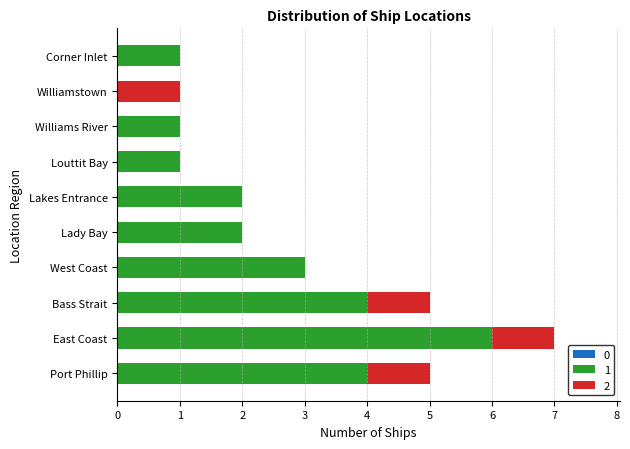

True or false: 1 has a value of 0 at Williamstown.

True